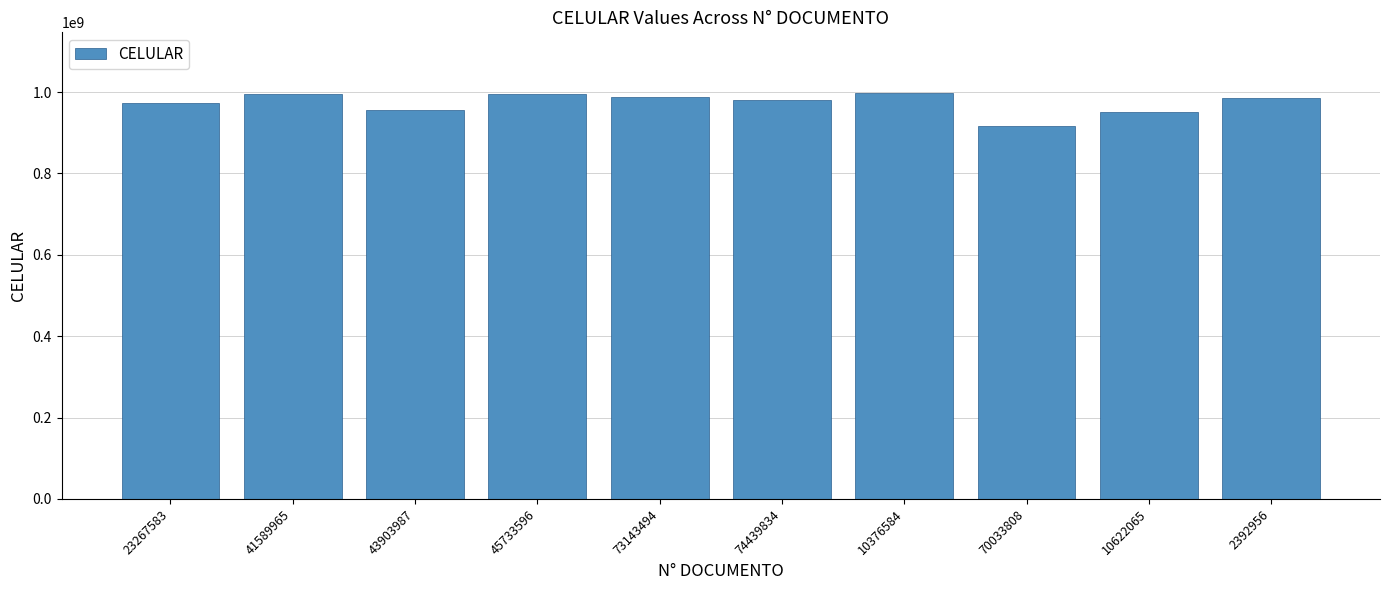

What is the sum of the values at 74439834 and 73143494?

1968361089